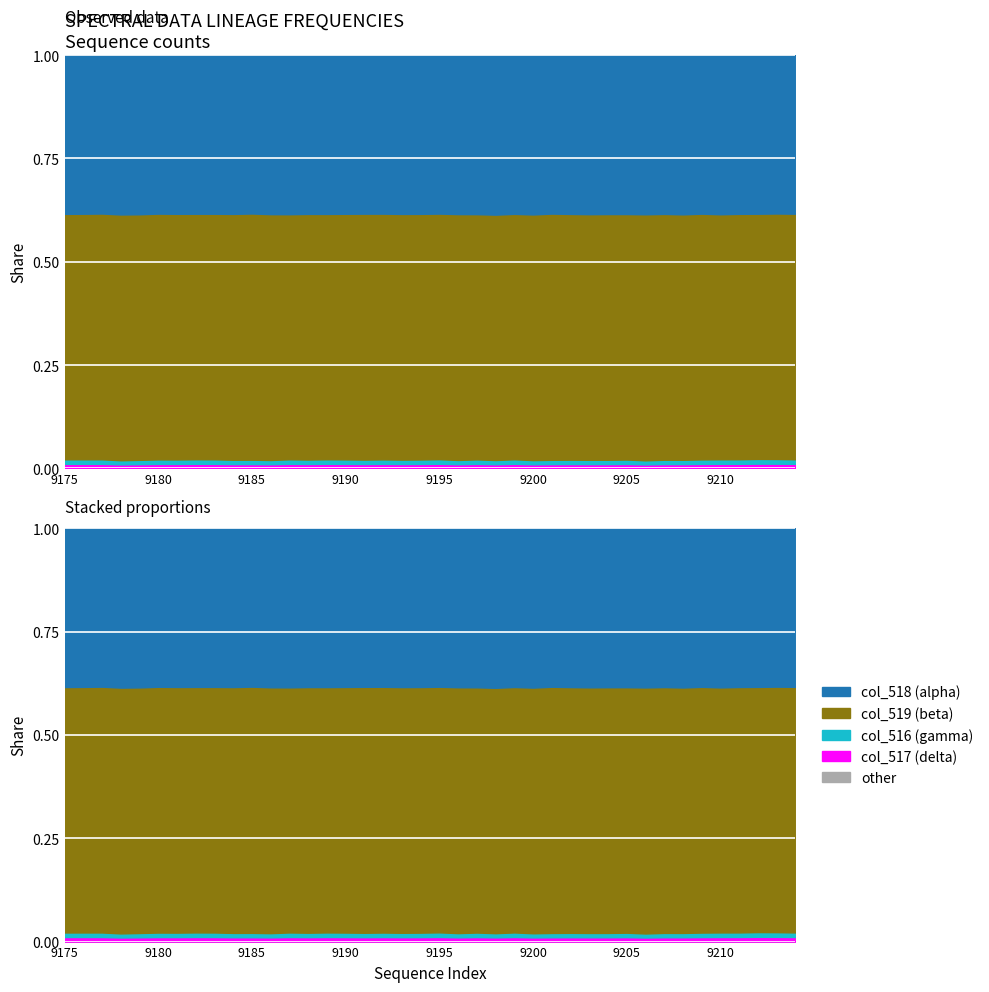

What is the sum of the col_518 values at 9190 and 9182?

50870